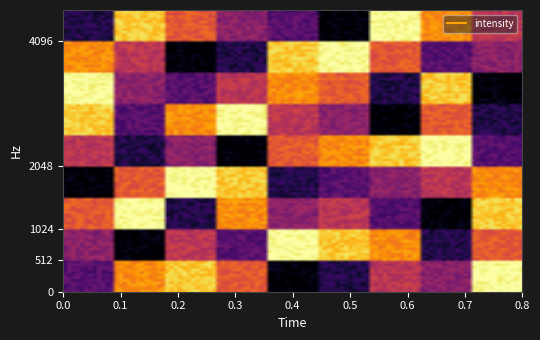

At how many categories does at least one series exceed 2?

9